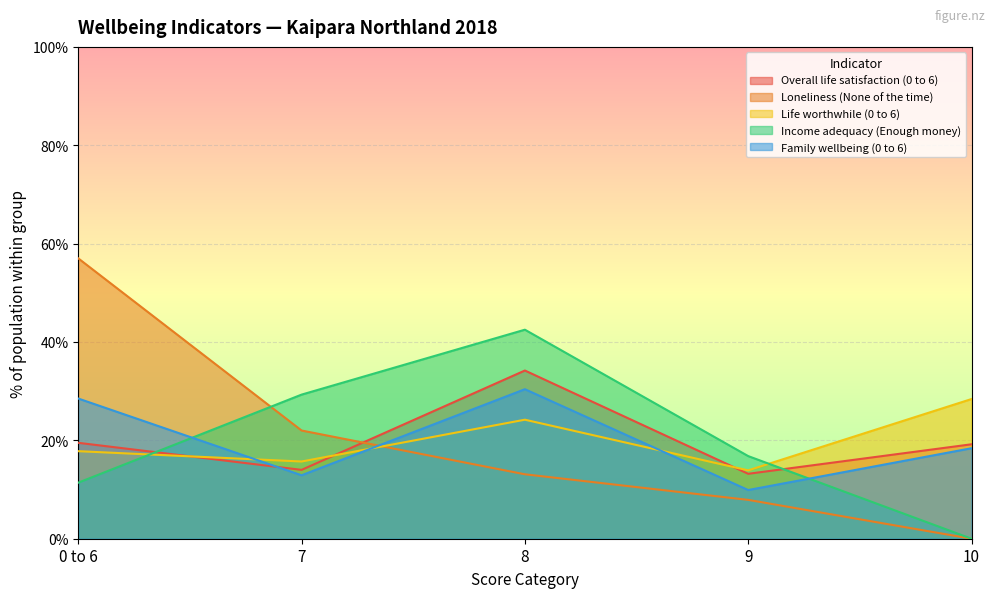

Rank the series at 0 to 6 from highest to lowest value.

Loneliness (None of the time), Family wellbeing (0 to 6), Overall life satisfaction (0 to 6), Life worthwhile (0 to 6), Income adequacy (Enough money)